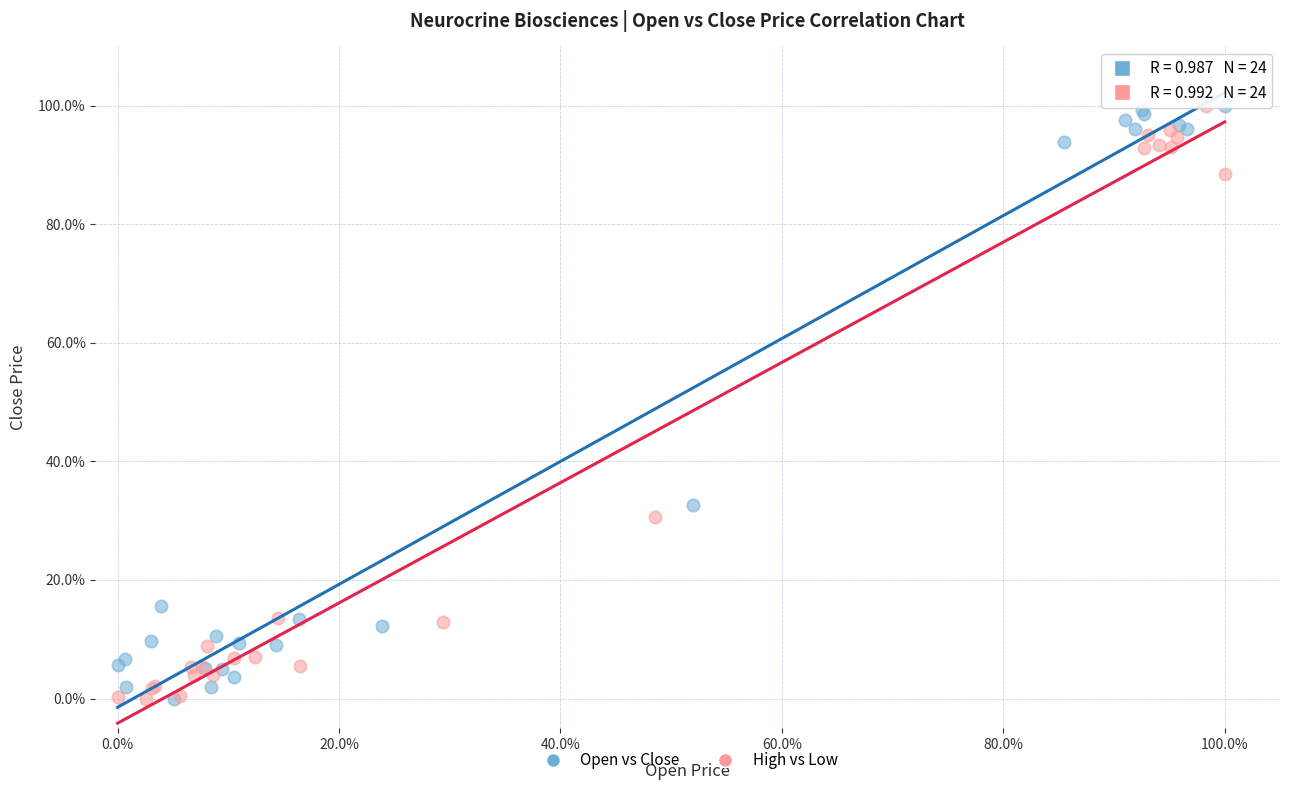

What are all the series names shown in the legend?

Open vs Close, High vs Low